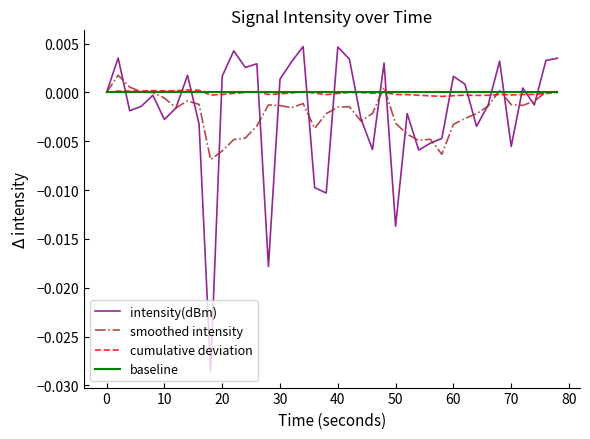

Which series has the largest range (max minus min)?

intensity(dBm)